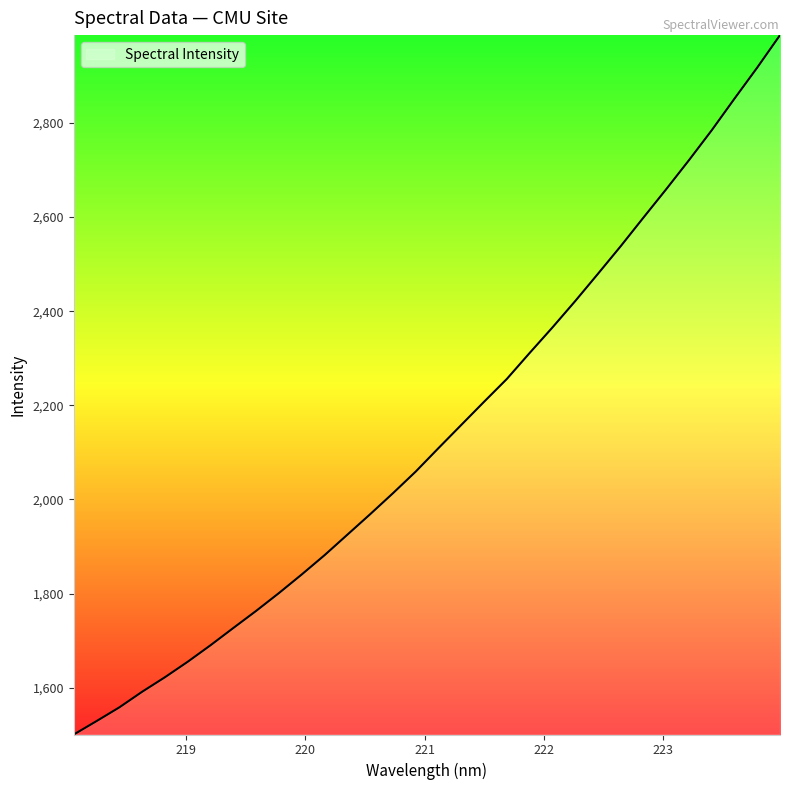

What is the difference between the maximum and minimum values?

1486.2